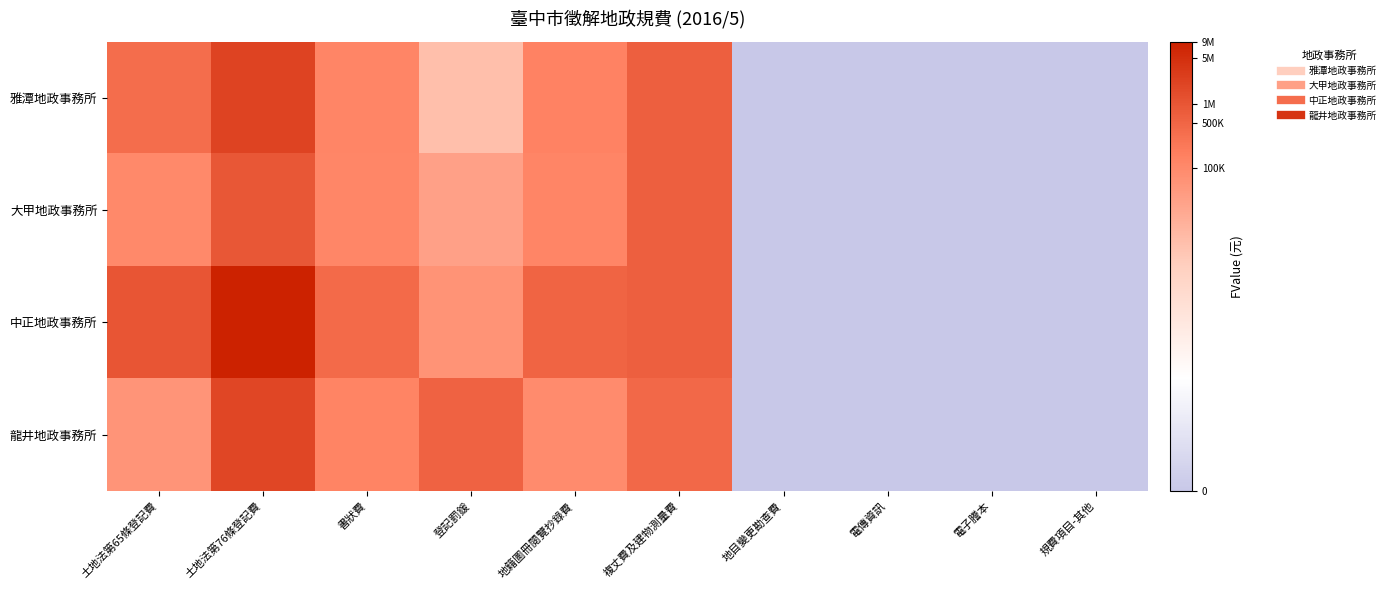

Reading right to left, what are all the values shown in this chart?

雅潭地政事務所: 規費項目-其他=0.0	電子謄本=0.0	電傳資訊=0.0	地目變更勘查費=0.0	複丈費及建物測量費=13.4	地籍圖冊閱覽抄錄費=11.9	登記罰鍰=8.9	書狀費=11.7	土地法第76條登記費=14.6	土地法第65條登記費=12.8
大甲地政事務所: 規費項目-其他=0.0	電子謄本=0.0	電傳資訊=0.0	地目變更勘查費=0.0	複丈費及建物測量費=13.3	地籍圖冊閱覽抄錄費=11.8	登記罰鍰=10.4	書狀費=11.7	土地法第76條登記費=13.8	土地法第65條登記費=11.5
中正地政事務所: 規費項目-其他=0.0	電子謄本=0.0	電傳資訊=0.0	地目變更勘查費=0.0	複丈費及建物測量費=13.4	地籍圖冊閱覽抄錄費=13.2	登記罰鍰=11.1	書狀費=12.9	土地法第76條登記費=16.0	土地法第65條登記費=13.8
龍井地政事務所: 規費項目-其他=0.0	電子謄本=0.0	電傳資訊=0.0	地目變更勘查費=0.0	複丈費及建物測量費=13.0	地籍圖冊閱覽抄錄費=11.5	登記罰鍰=13.3	書狀費=11.8	土地法第76條登記費=14.4	土地法第65條登記費=11.0